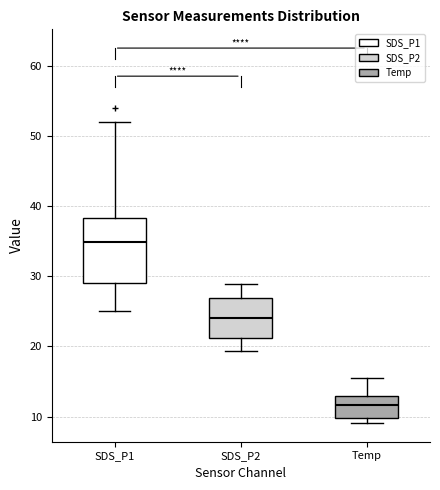

Reading left to right, transcribe this box plot: for each box, give where its median line is, the range the box spans, and where its two whiskers end, as read against the y-axis. The values are not printed on the chart, so give them approximately, as read against the axis.

SDS_P1: median 35, box 29 to 38, whiskers 25 to 52
SDS_P2: median 24, box 21 to 27, whiskers 19 to 29
Temp: median 12, box 10 to 13, whiskers 9 to 16